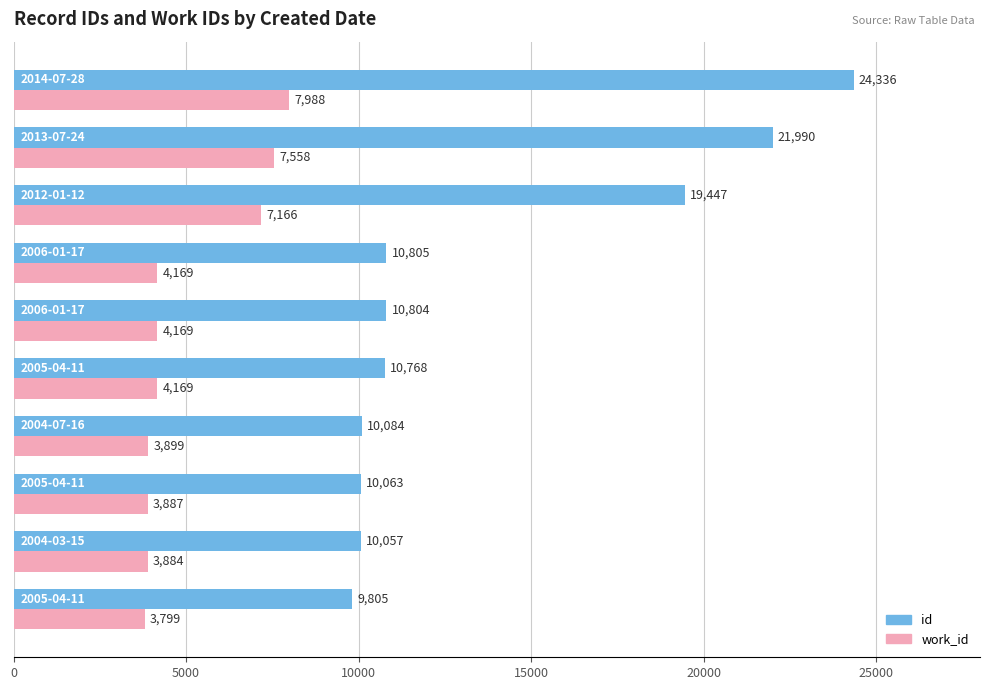

What is the highest value of the id series?

24336